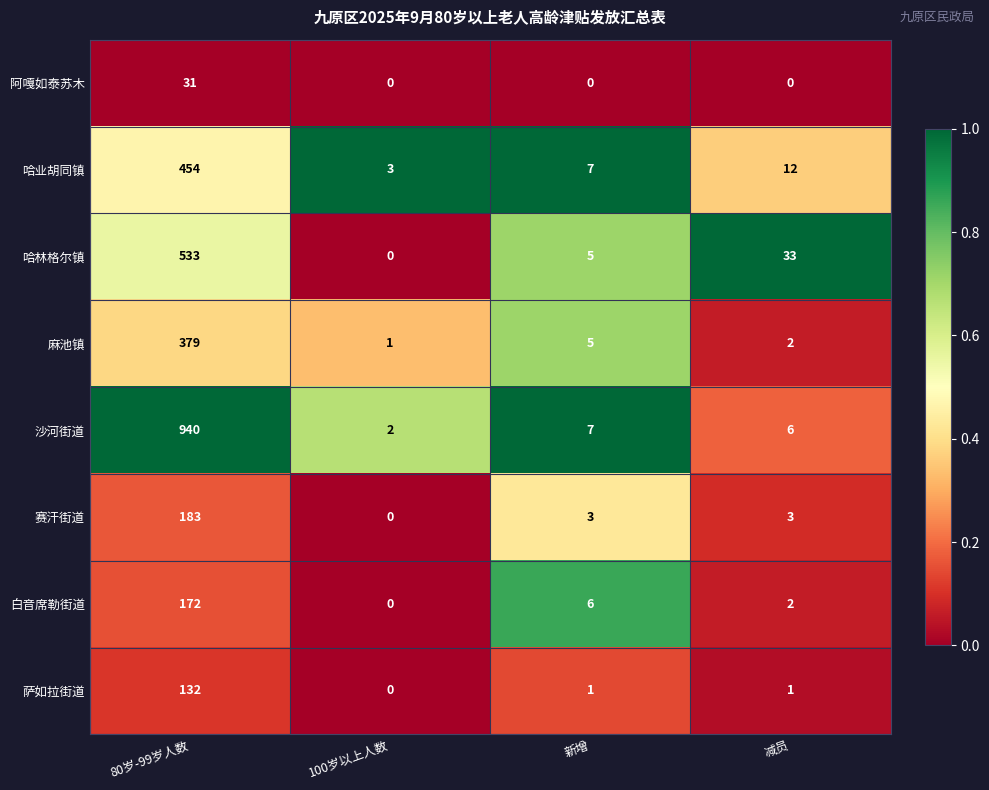

At which category is the sum across all series the highest?

80岁-99岁人数